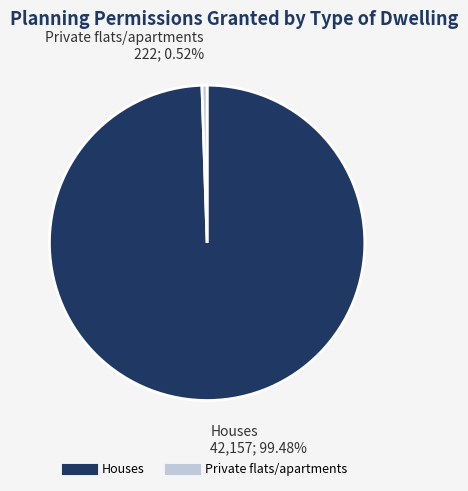

Count the number of slices in the pie.

2